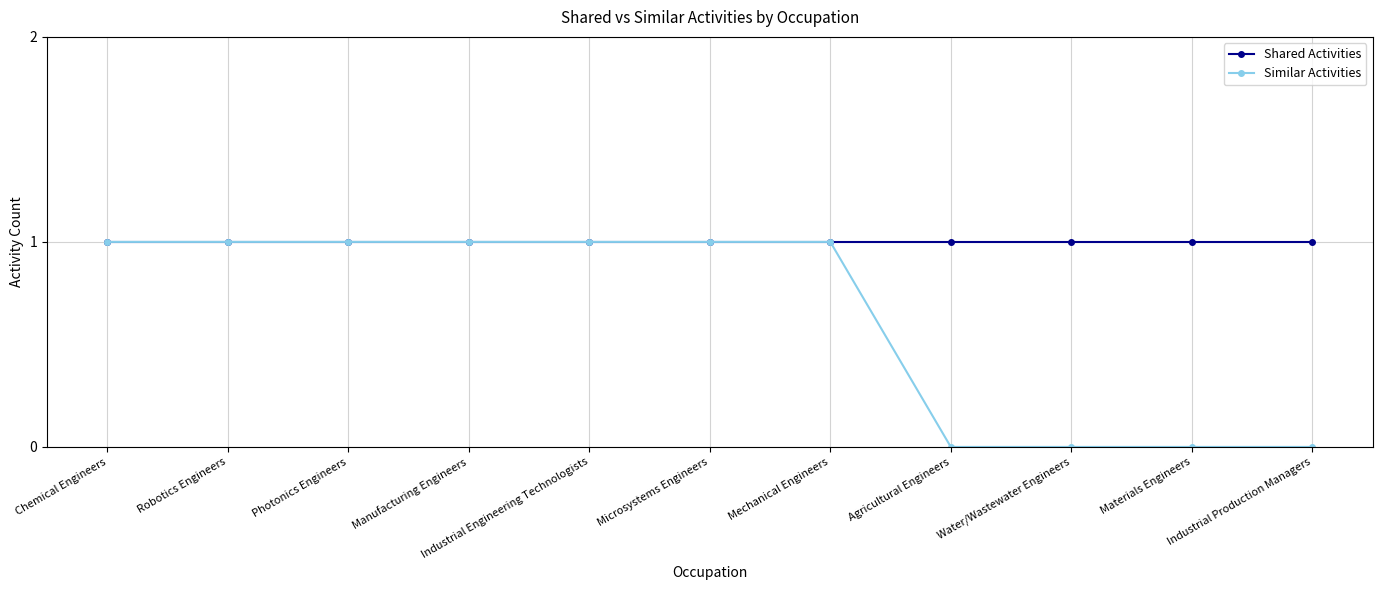

What is the sum of the Shared Activities values at Manufacturing Engineers and Chemical Engineers?

2